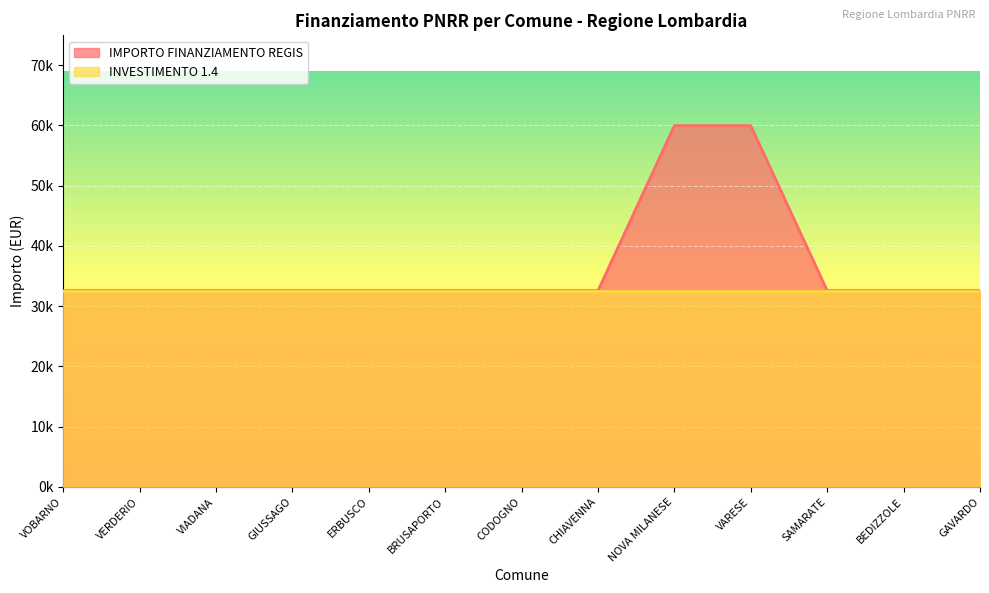

Rank the categories by value from highest to lowest.

NOVA MILANESE, VARESE, VOBARNO, VERDERIO, VIADANA, GIUSSAGO, ERBUSCO, BRUSAPORTO, CODOGNO, CHIAVENNA, SAMARATE, BEDIZZOLE, GAVARDO